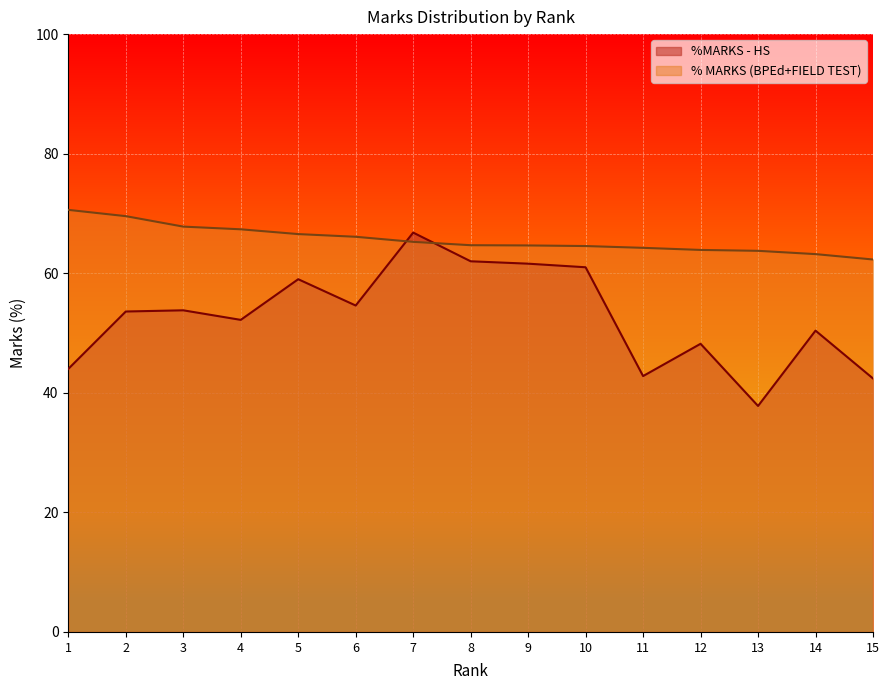

What is the greatest value displayed?

70.6